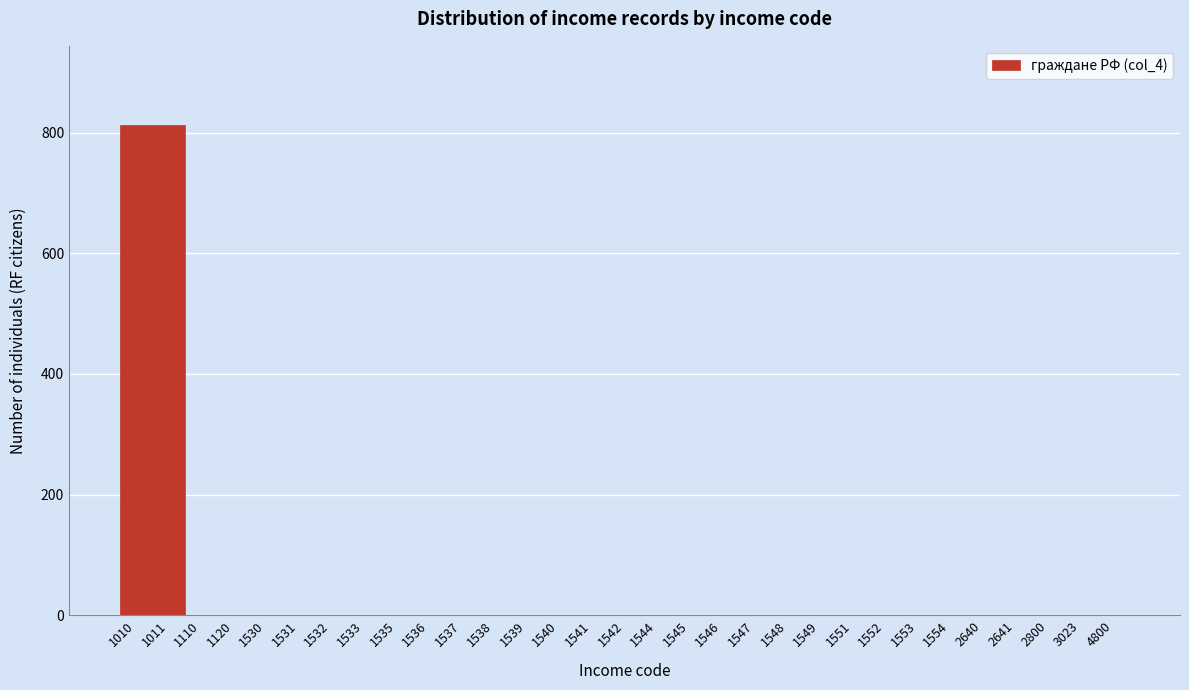

True or false: the data shows 0 at 1531.

True